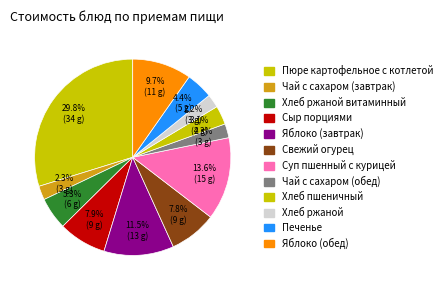

Is it true that Хлеб ржаной витаминный is 11% of the pie?

False